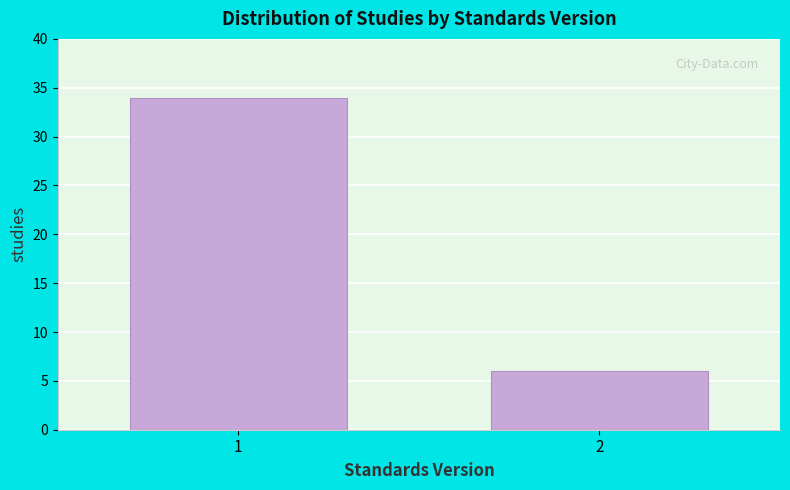

Reading left to right, extract all data points from this chart.

1=34	2=6